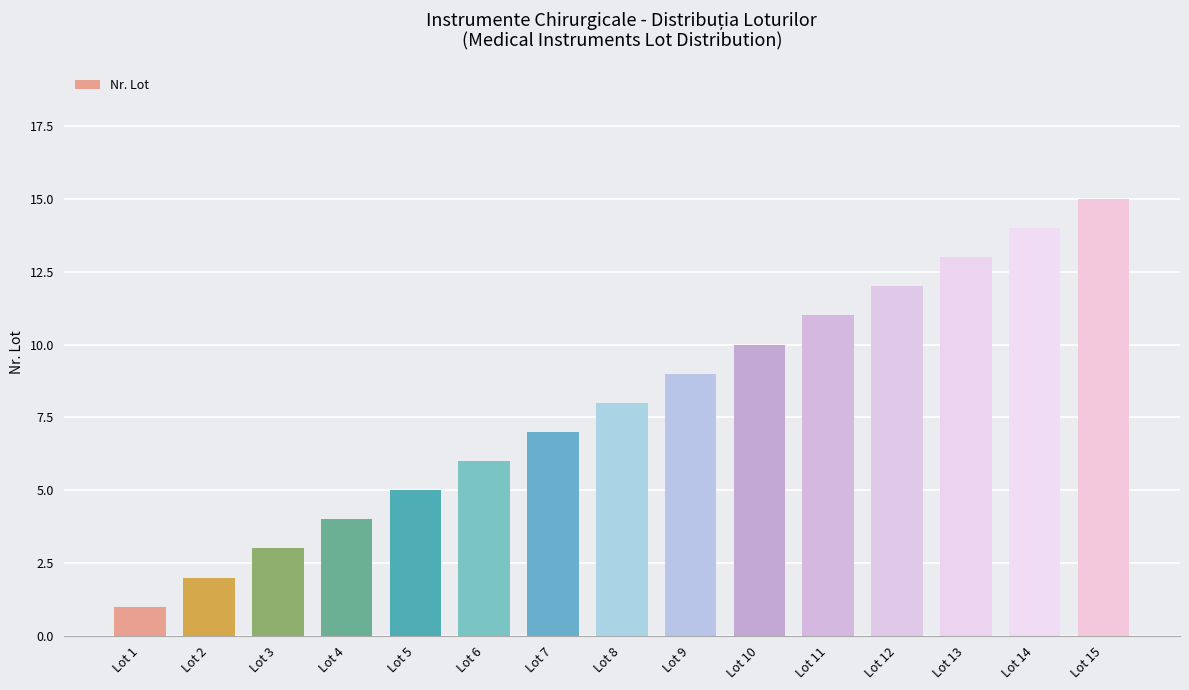

At which label is the value closest to 8?

Lot 8